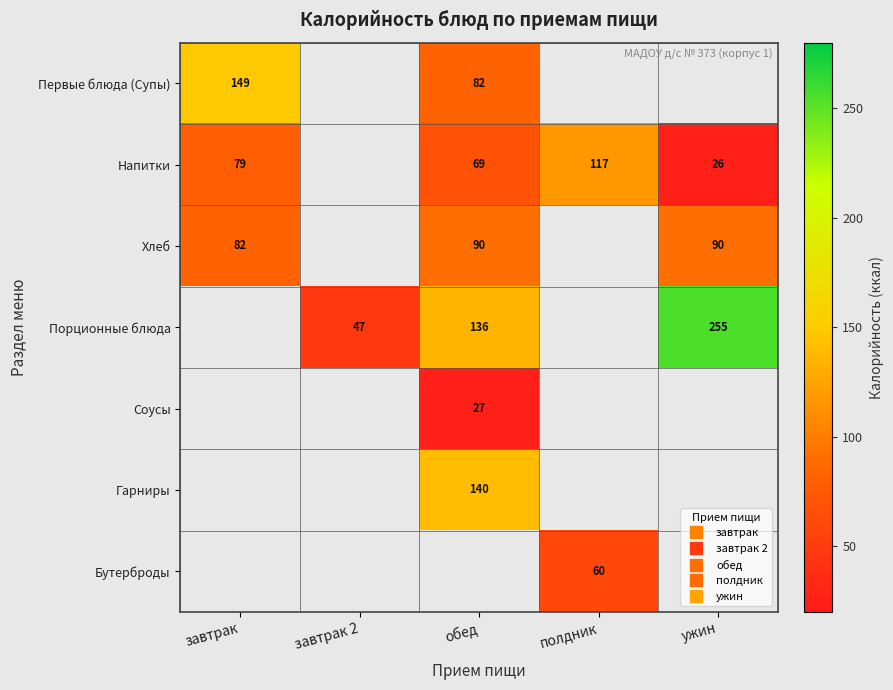

Which series changed the most between завтрак 2 and ужин?

Порционные блюда